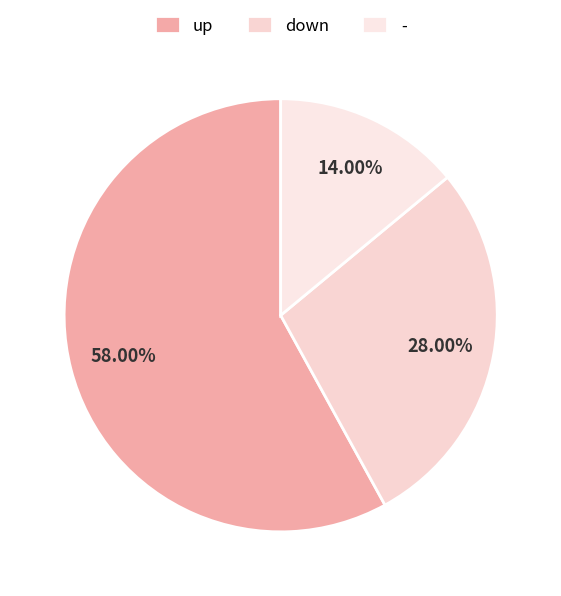

Between - and down, which is larger?

down